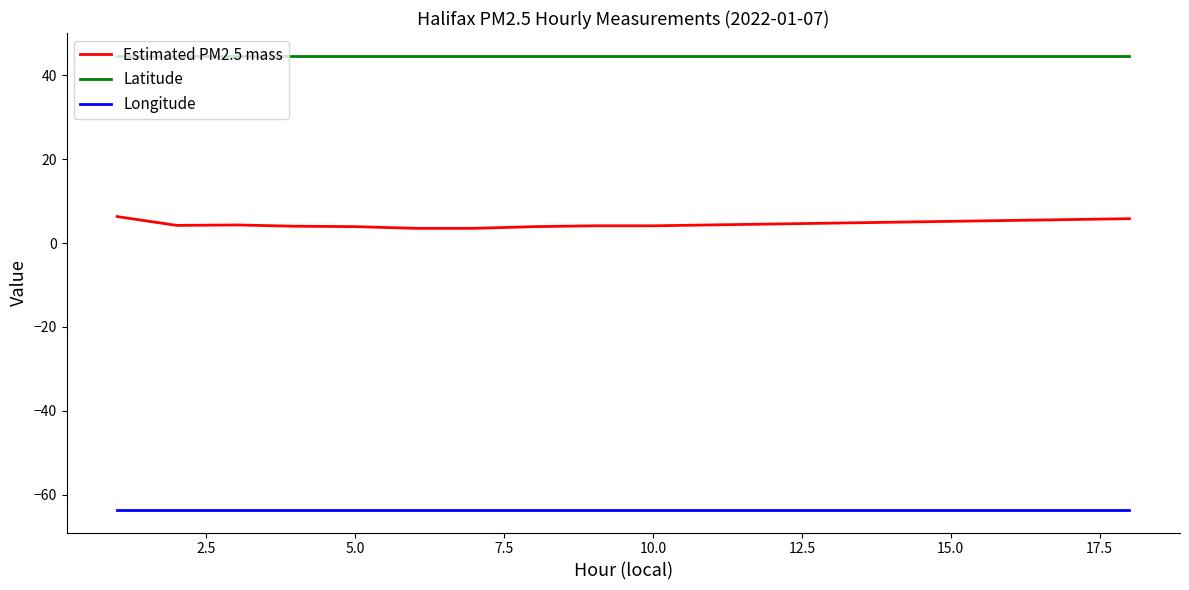

How many lines are shown in the chart?

3